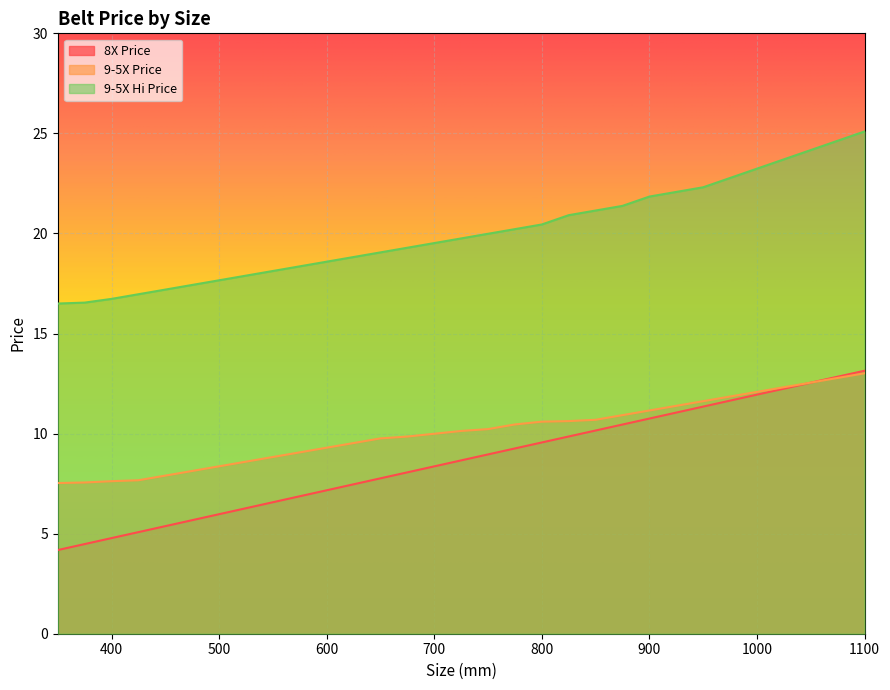

At which category is the sum across all series the highest?

1100